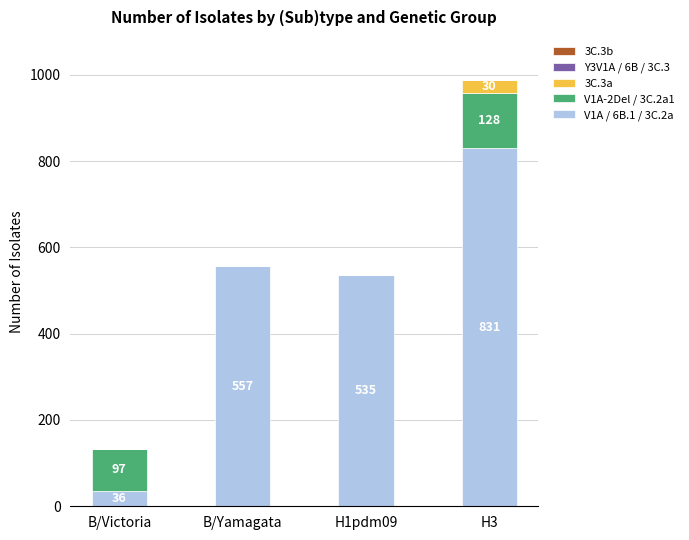

At which label is V1A / 6B.1 / 3C.2a closest to 433?

H1pdm09